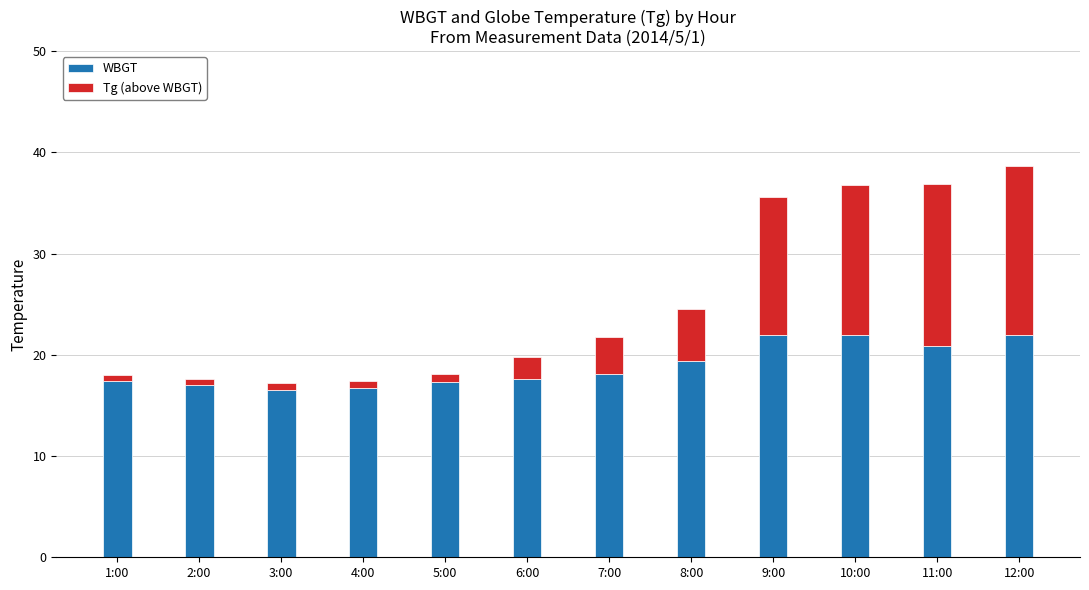

True or false: WBGT has a value of 17.6 at 6:00.

True